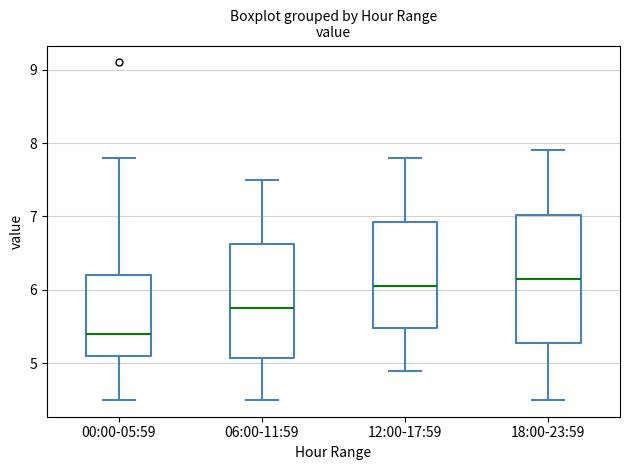

Comparing the boxes themselves (not the whiskers), which one is the tallest?

18:00-23:59